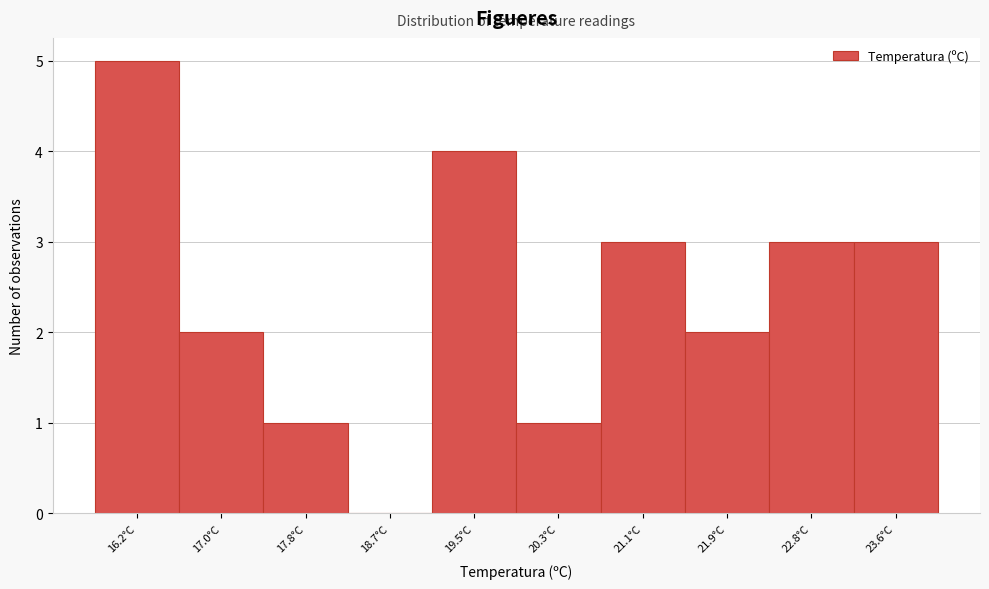

Reading right to left, list all the values displayed in this chart.

23.6°C=3	22.8°C=3	21.9°C=2	21.1°C=3	20.3°C=1	19.5°C=4	18.7°C=0	17.8°C=1	17.0°C=2	16.2°C=5